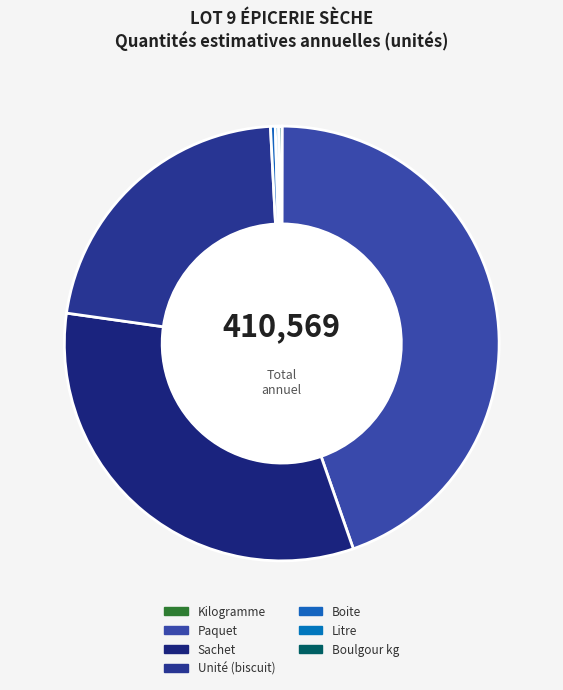

Is it true that Paquet is 52% of the pie?

False